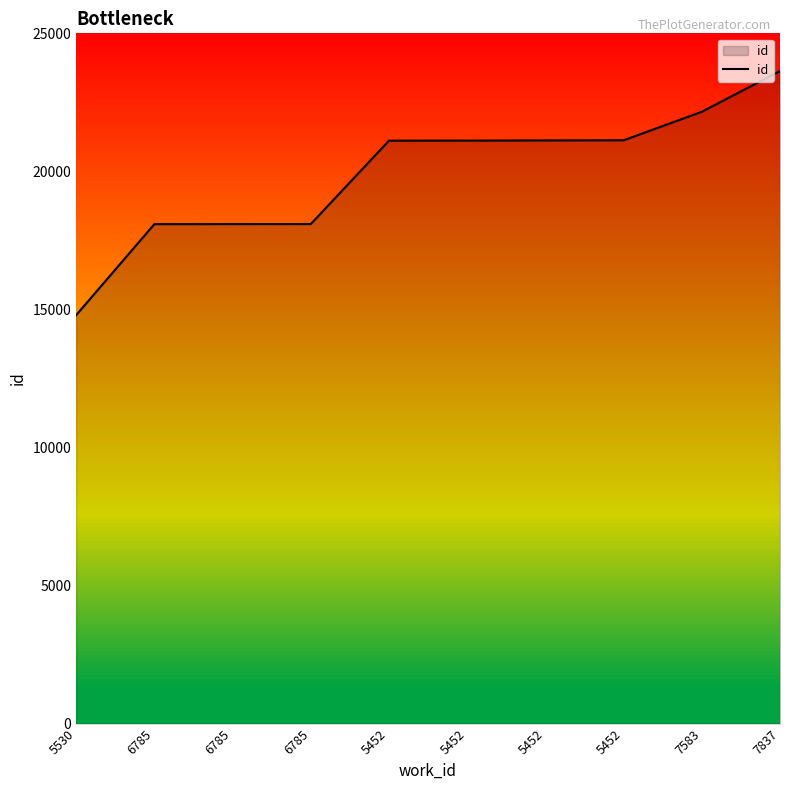

List the labels in order of value, smallest first.

5530, 6785, 6785, 6785, 5452, 5452, 5452, 5452, 7583, 7837